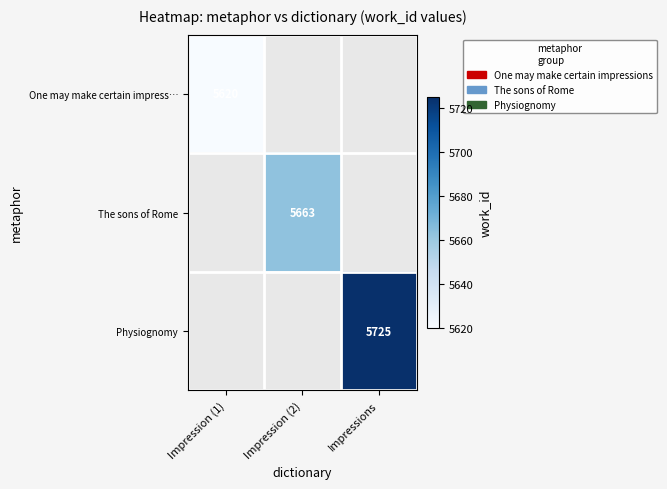

True or false: One may make certain impress… has a value of 5620 at Impression (1).

True